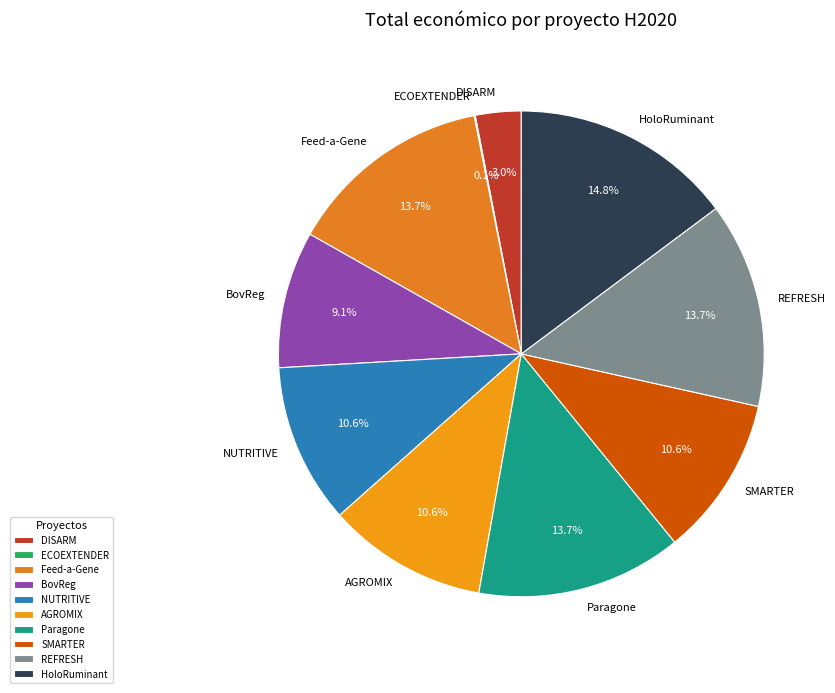

What is the largest slice in the pie chart?

HoloRuminant